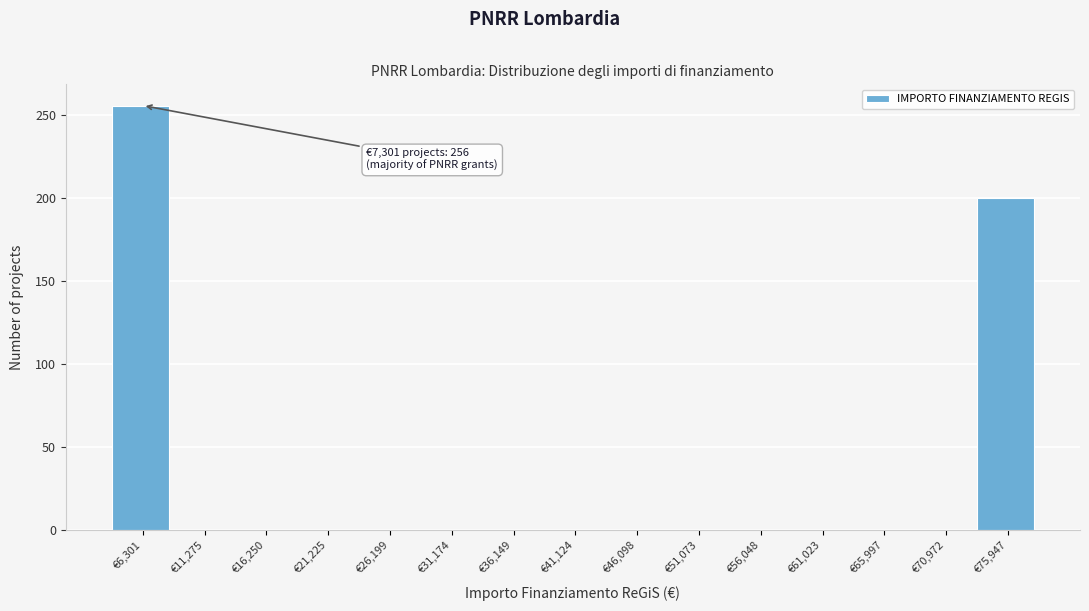

Reading right to left, extract all data points from this chart.

€75,947=200	€70,972=0	€65,997=0	€61,023=0	€56,048=0	€51,073=0	€46,098=0	€41,124=0	€36,149=0	€31,174=0	€26,199=0	€21,225=0	€16,250=0	€11,275=0	€6,301=256